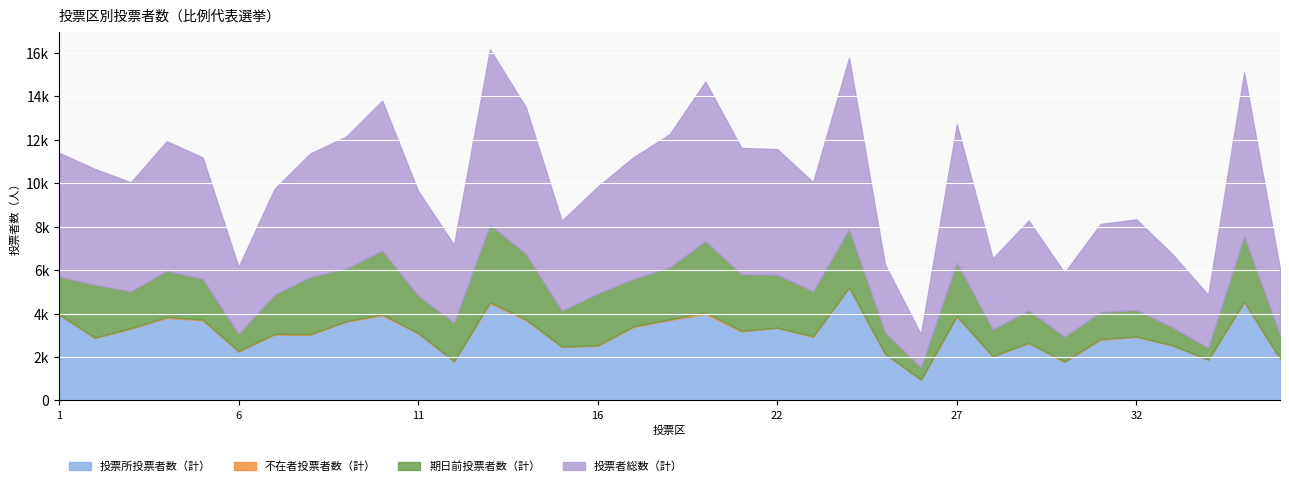

At 25, list the series in order from smallest to largest.

不在者投票者数（計）, 期日前投票者数（計）, 投票所投票者数（計）, 投票者総数（計）